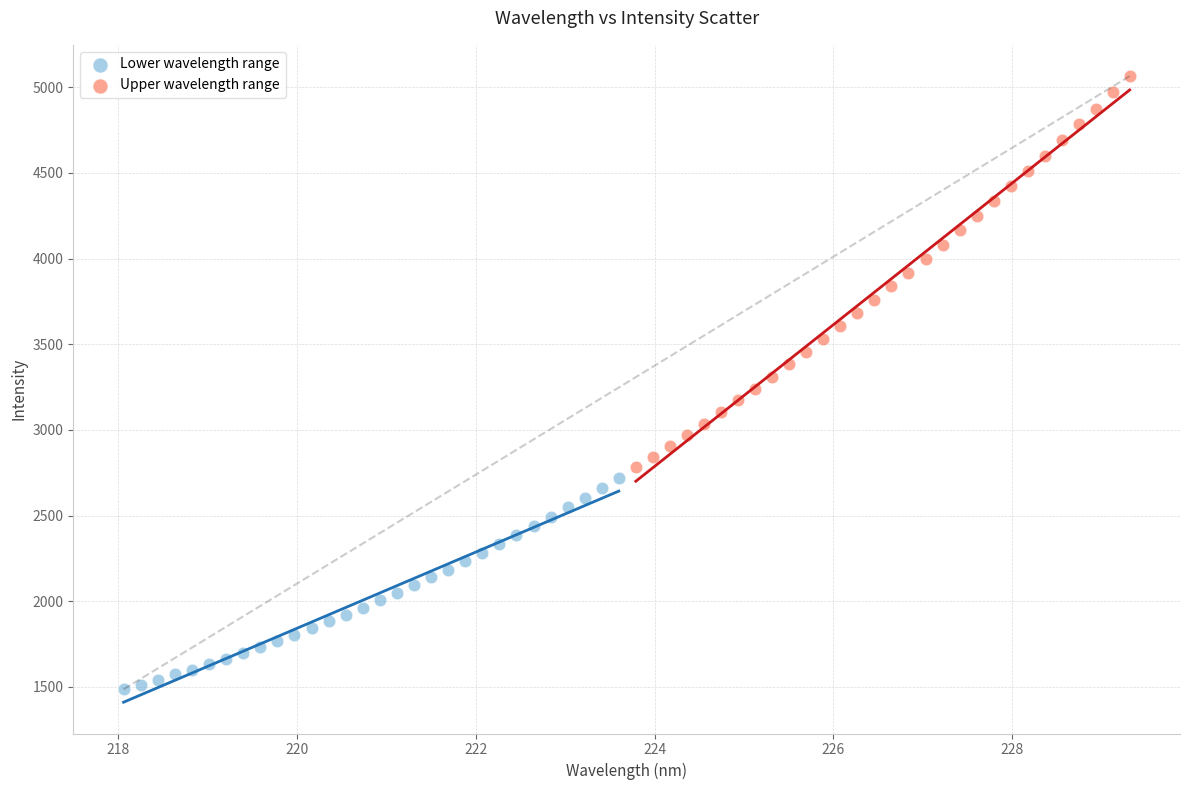

Which series reaches the maximum Y coordinate?

Upper wavelength range